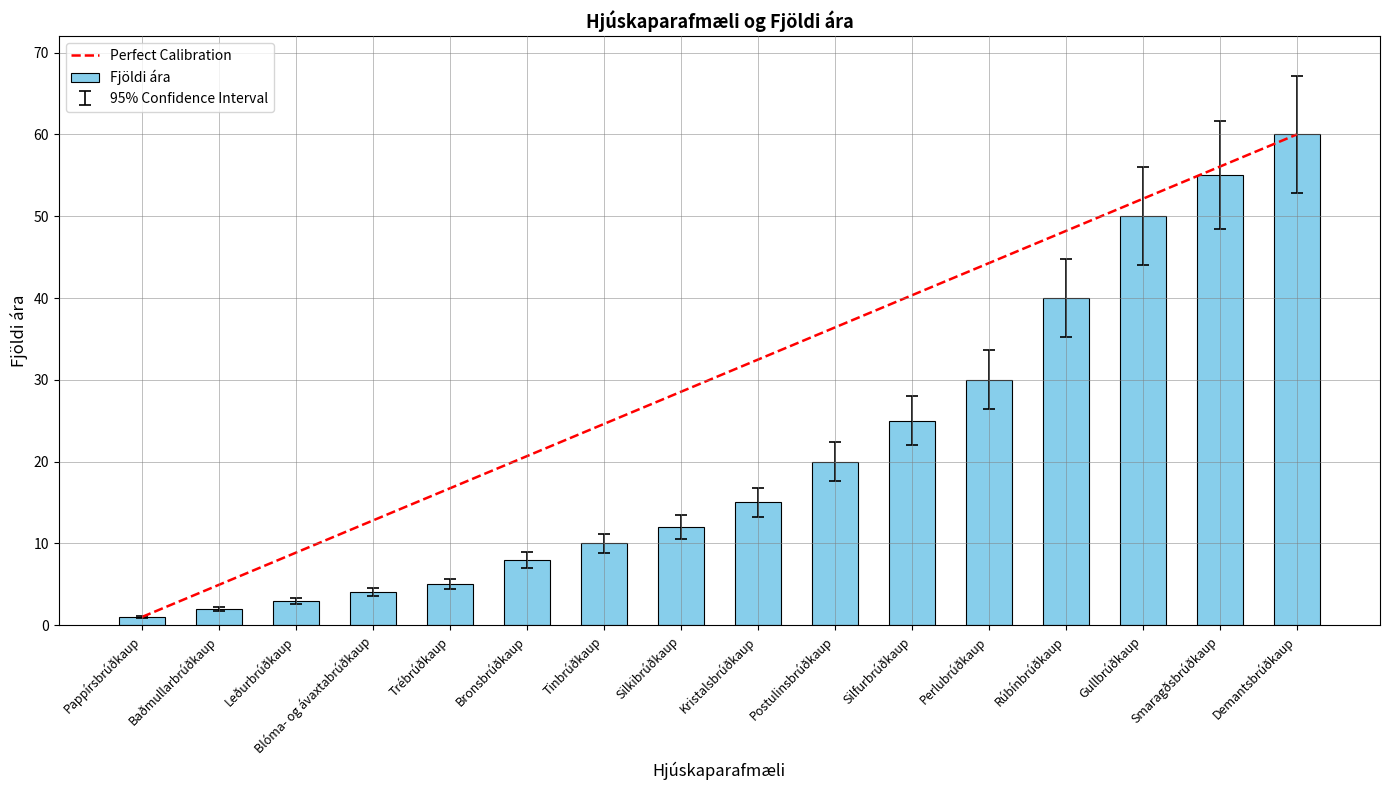

What is the greatest value displayed?

60